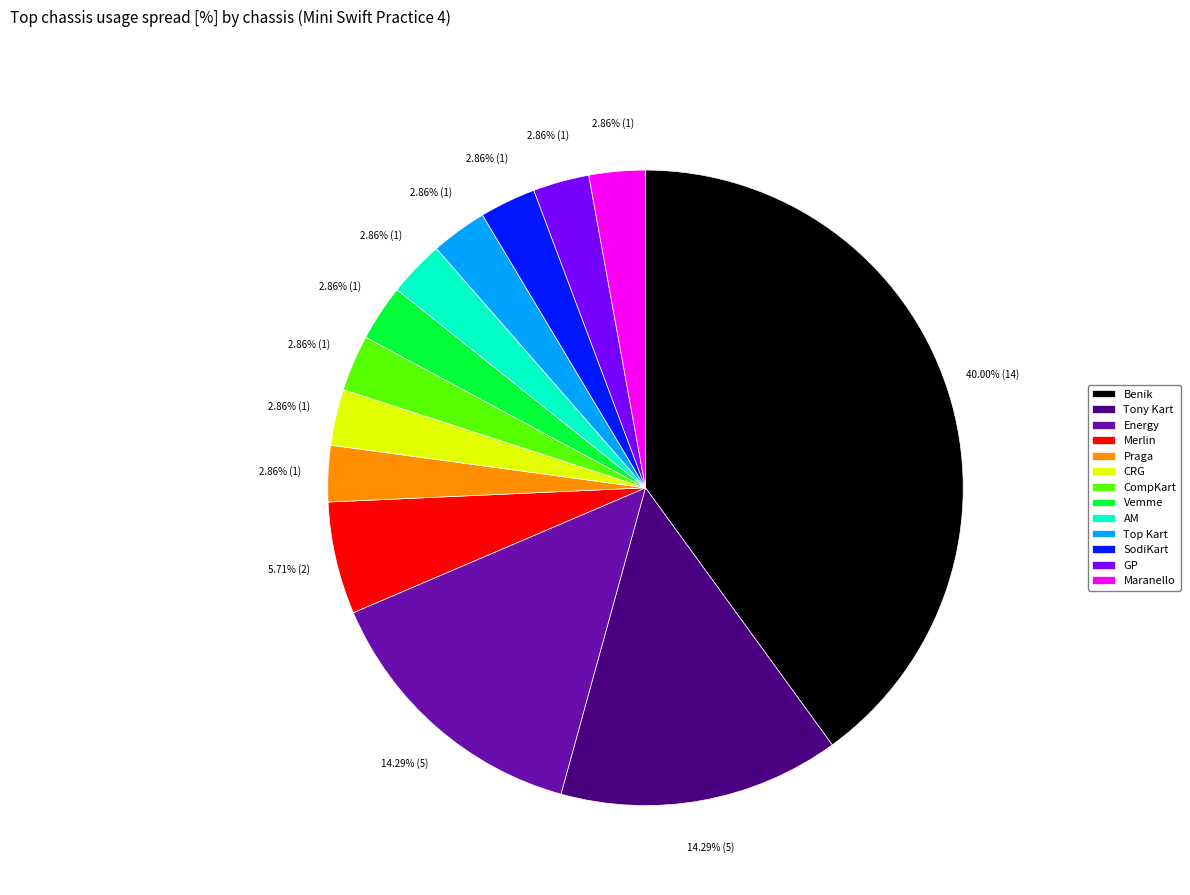

What percentage is the Praga slice, to the nearest percent?

3%